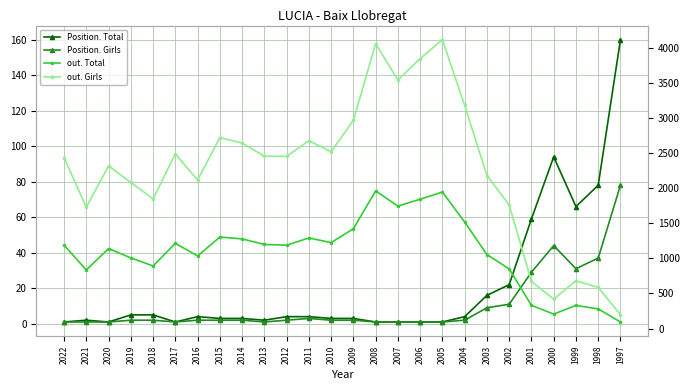

At 2003, list the series in order from largest to smallest.

out. Girls, out. Total, Position. Total, Position. Girls